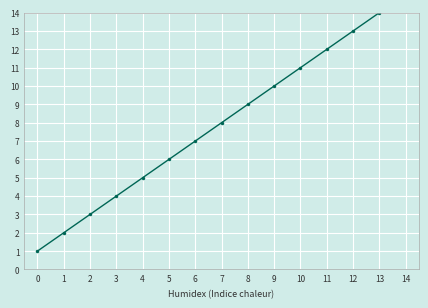

Where is col_12 nearest to the value 8?

7